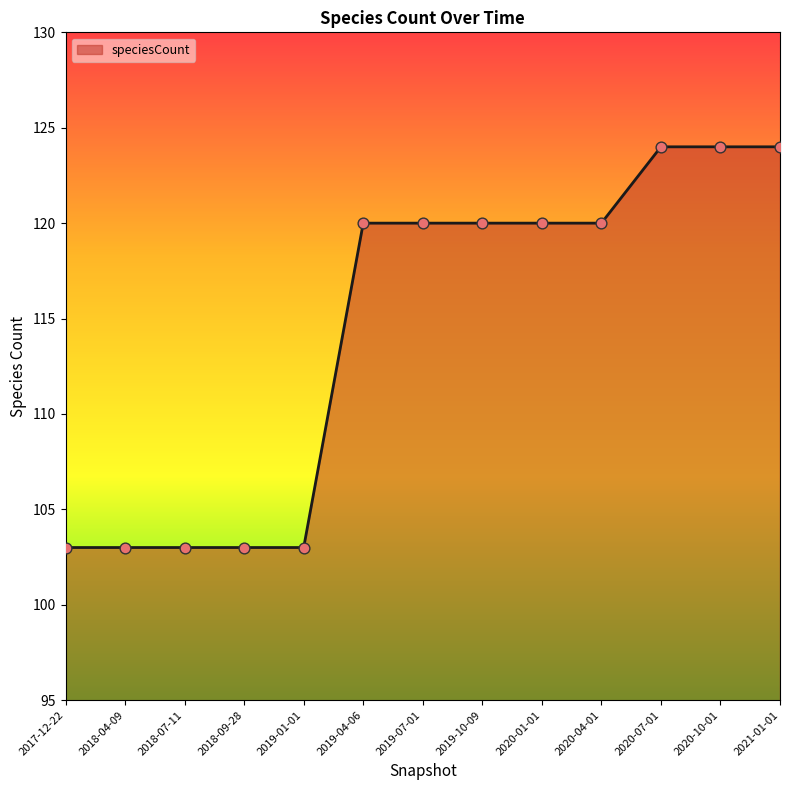

Between 2017-12-22 and 2020-01-01, which is larger?

2020-01-01